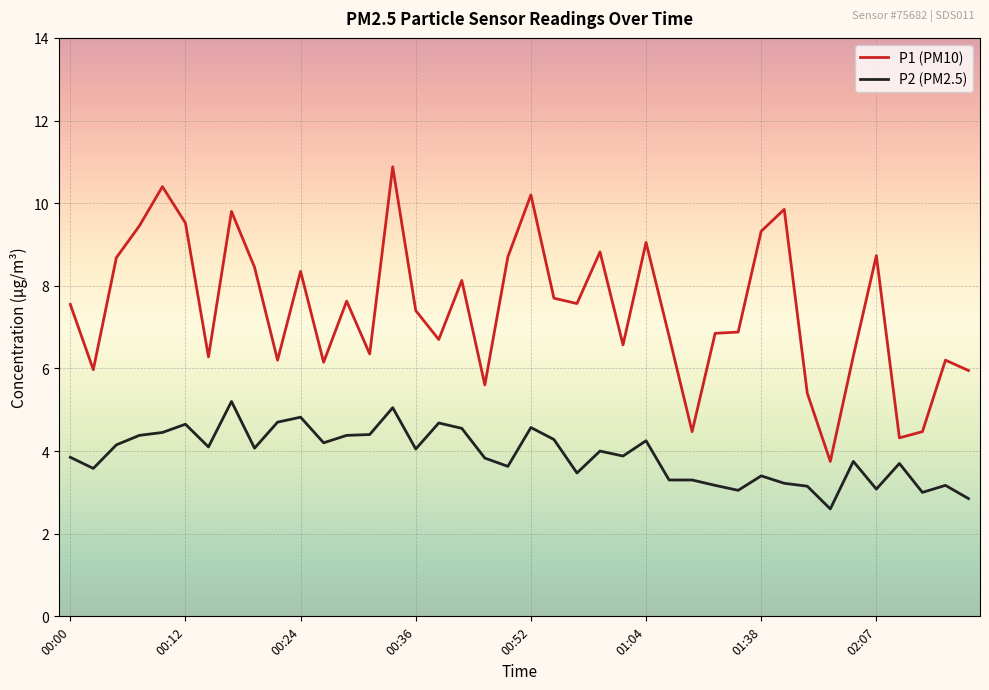

True or false: P1 (PM10) and P2 (PM2.5) cross at least once.

False